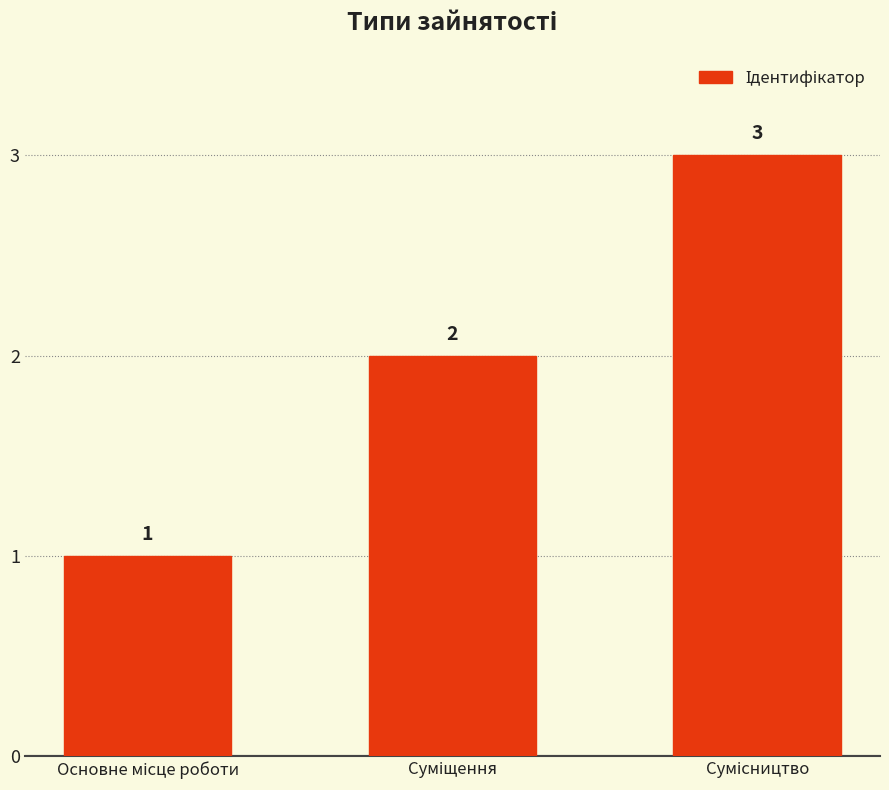

What is the value of the 2nd bar from the left?

2